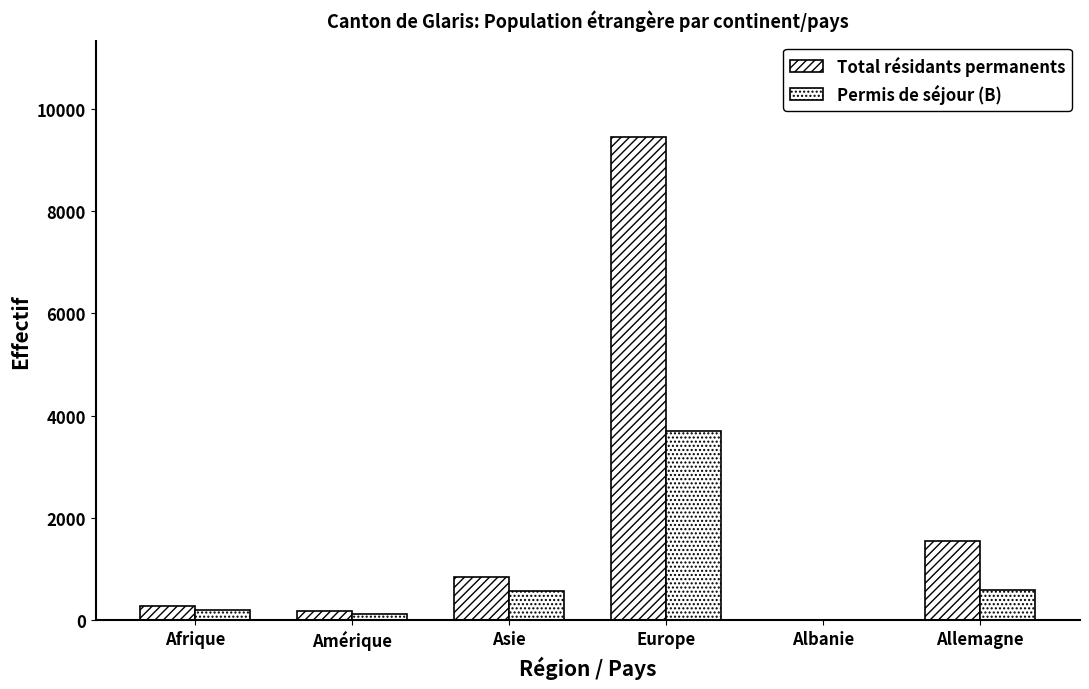

Are the bars grouped side by side (vs. stacked)?

Yes